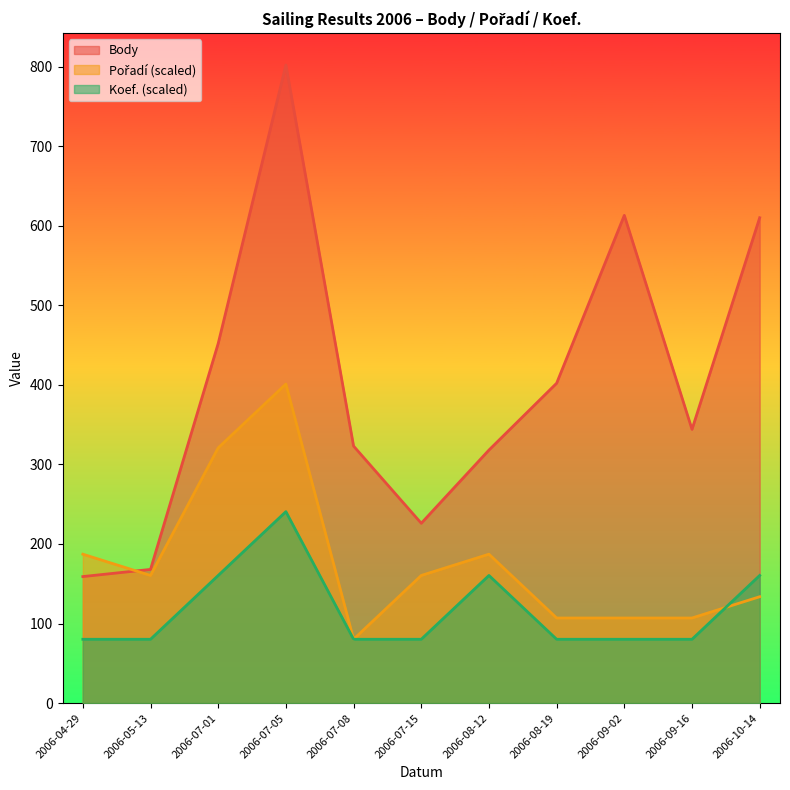

How many distinct data groups are displayed?

3